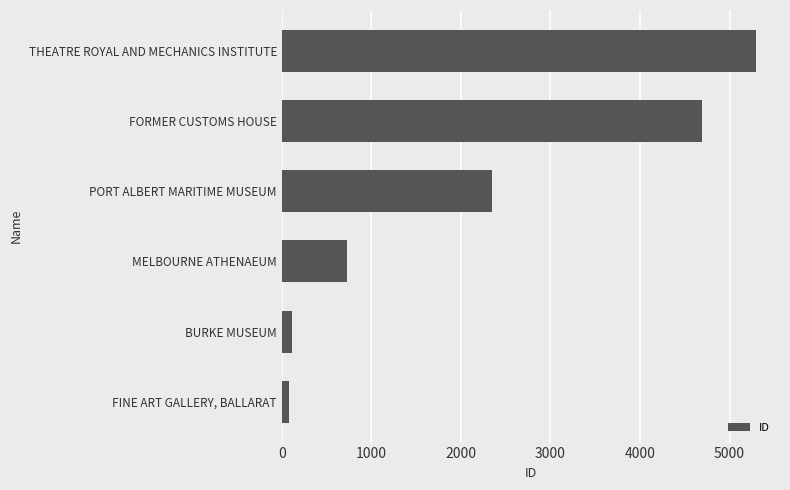

What is the greatest value displayed?

5298